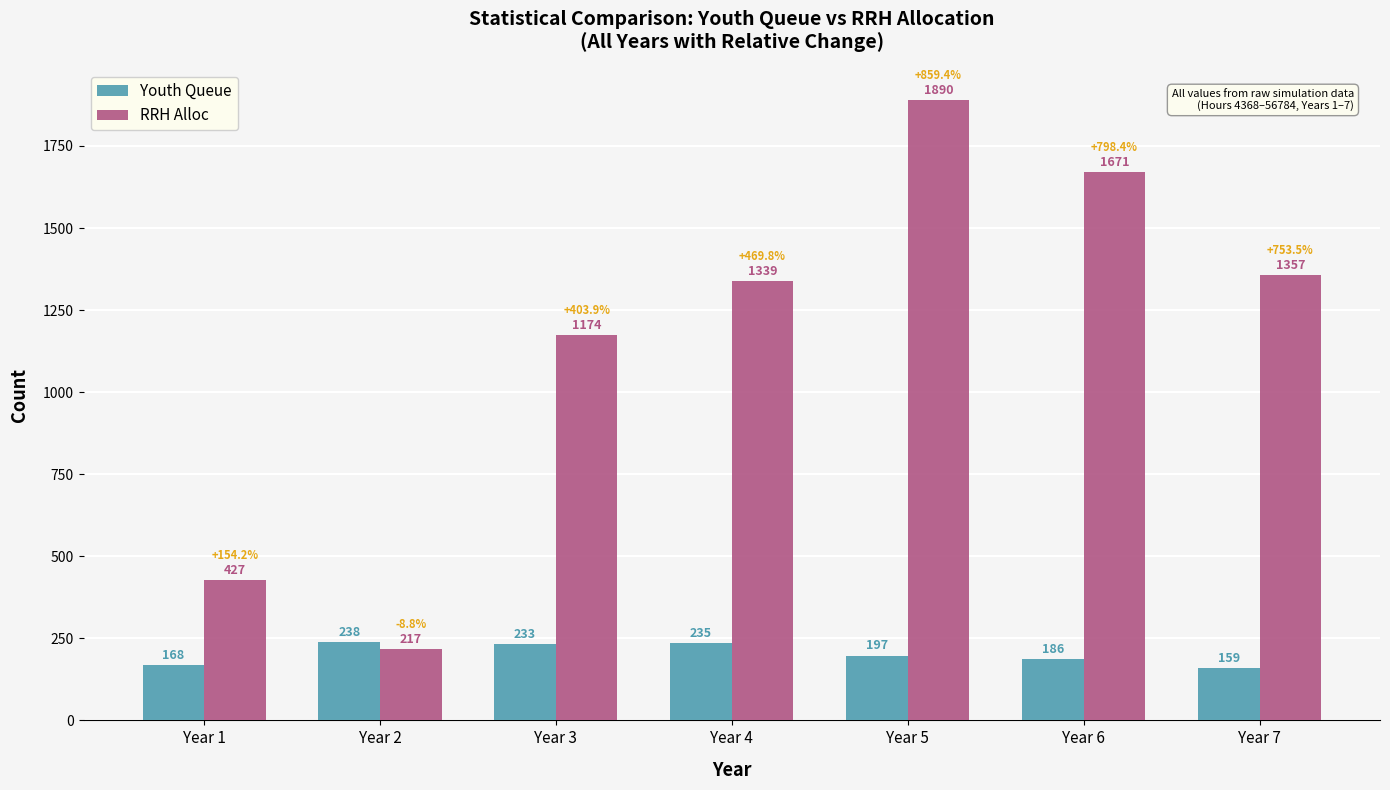

Is it true that RRH Alloc equals 1890 at Year 5?

True